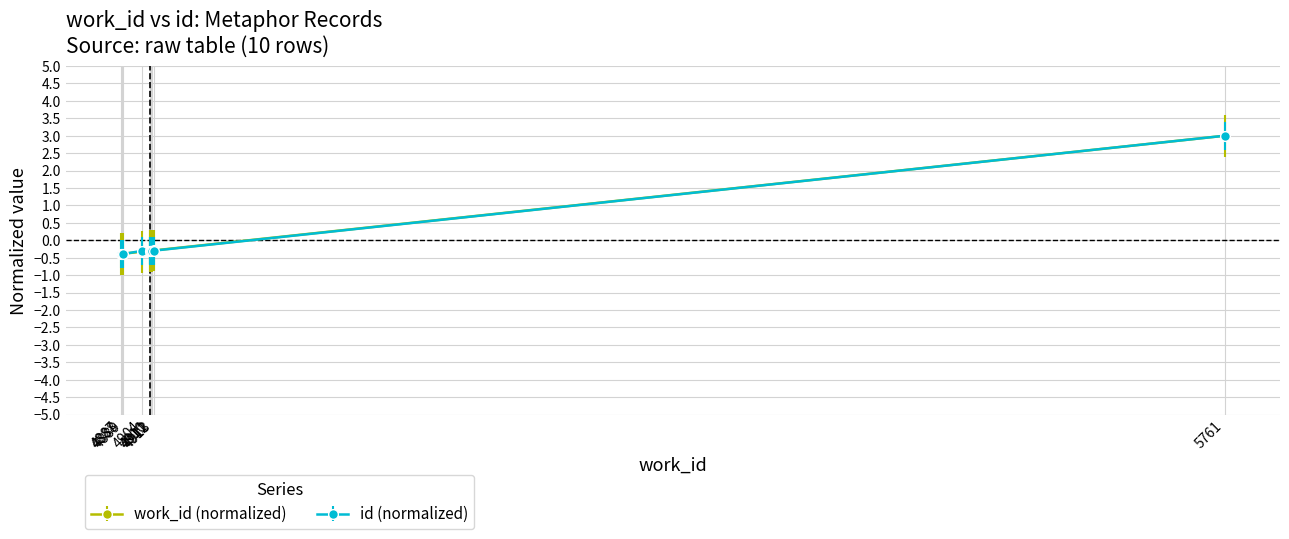

Read the id value at 4912.

-0.3